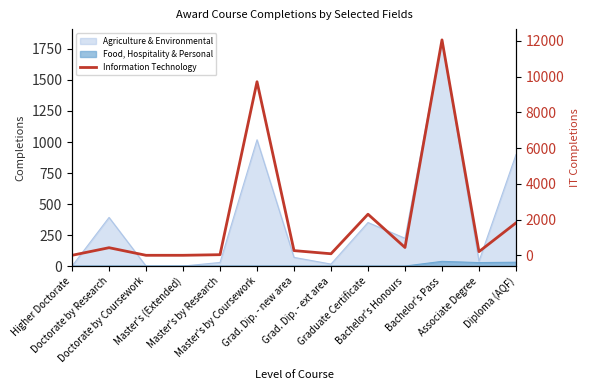

Which category has the lowest value across all series?

Higher Doctorate